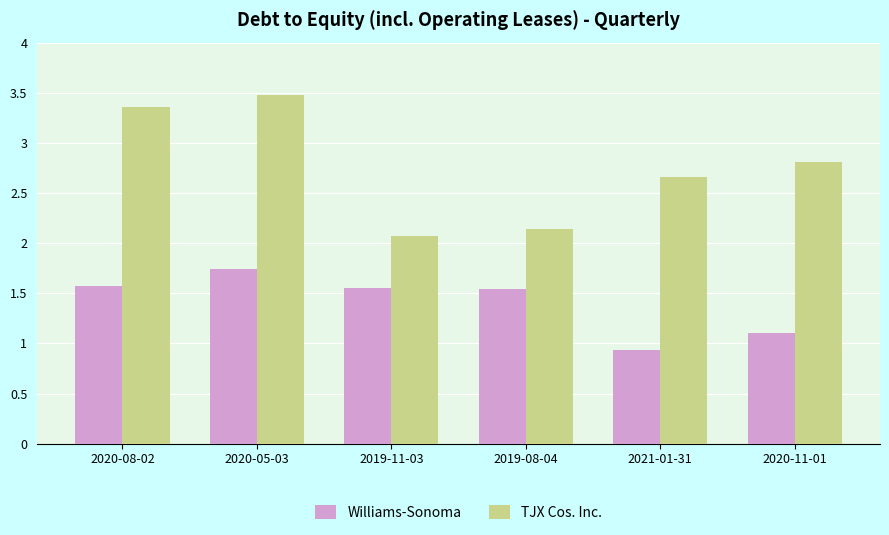

What is the difference between the maximum and minimum values in the TJX Cos. Inc. series?

1.4